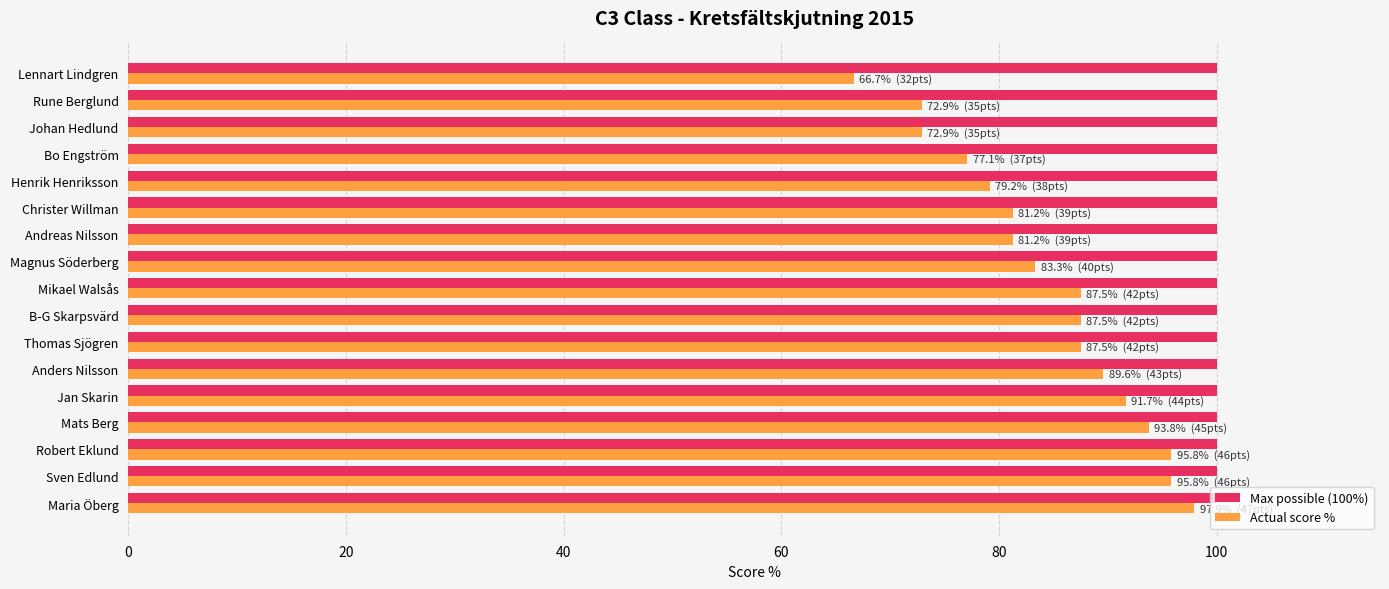

Rank the series by their average value, from lowest to highest.

Actual score %, Max possible (100%)